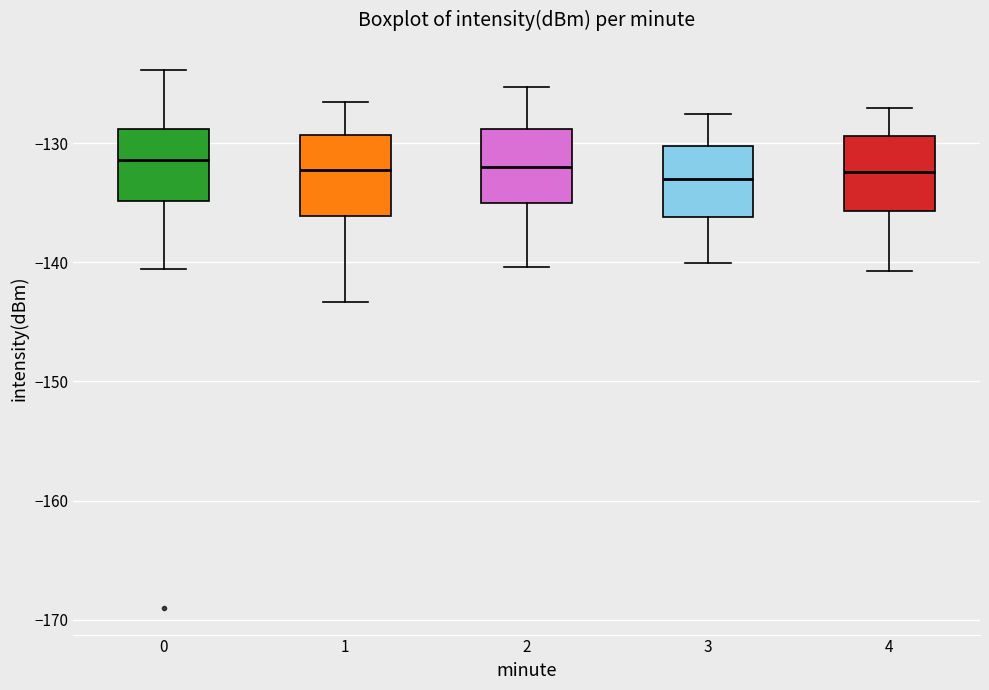

Reading left to right, read every box against the y-axis: the position of its median line, the range the box covers, and the ends of its whiskers. The values are not printed on the chart, so give them approximately, as read against the axis.

0: median -131, box -135 to -129, whiskers -141 to -124
1: median -132, box -136 to -129, whiskers -143 to -127
2: median -132, box -135 to -129, whiskers -140 to -125
3: median -133, box -136 to -130, whiskers -140 to -128
4: median -132, box -136 to -129, whiskers -141 to -127